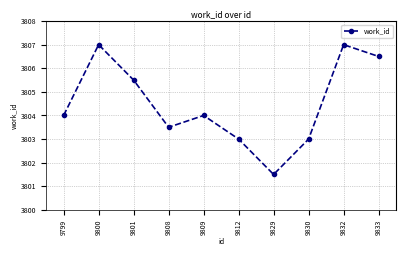

Is it true that the value at 9809 is 3804.0?

True